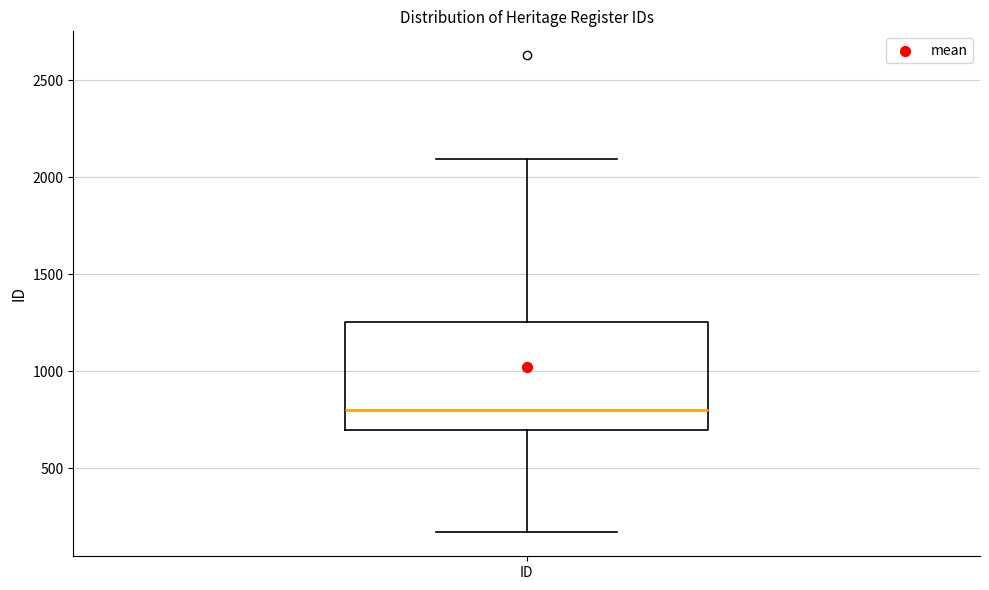

Read this box plot against the y-axis: the position of the median line, the range covered by the box, and the ends of both whiskers. The values are not printed on the chart, so give them approximately, as read against the axis.

median 800, box 700 to 1250, whiskers 150 to 2100